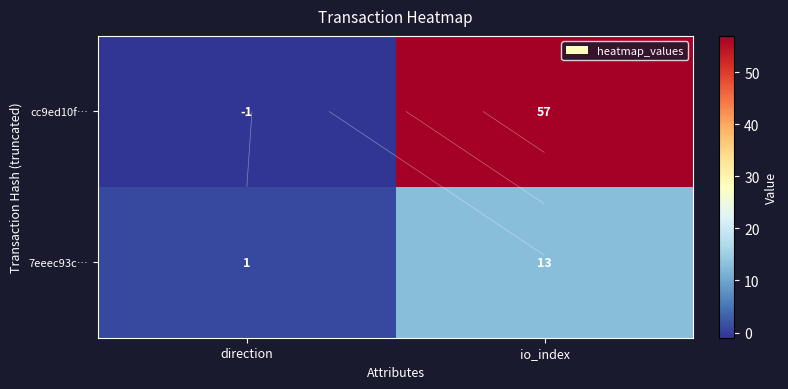

Which series has the largest range (max minus min)?

cc9ed10f…